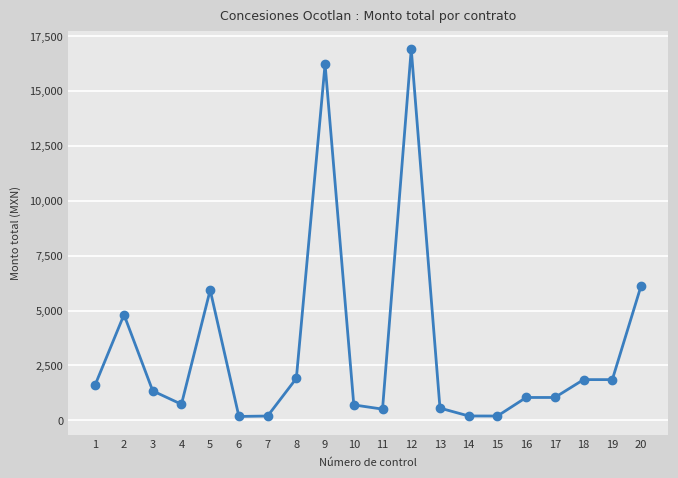

What is the difference between the values at 5 and 15?

5740.5